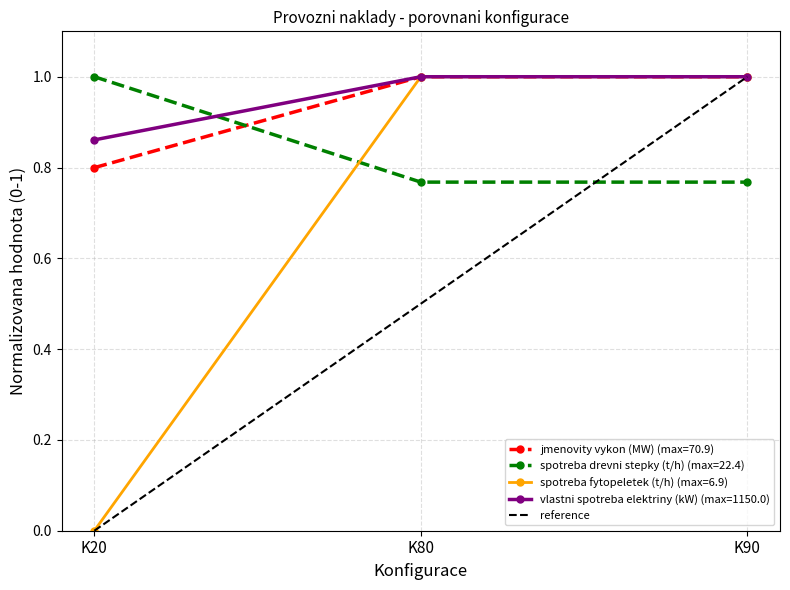

True or false: the data shows 1 at K20.

False